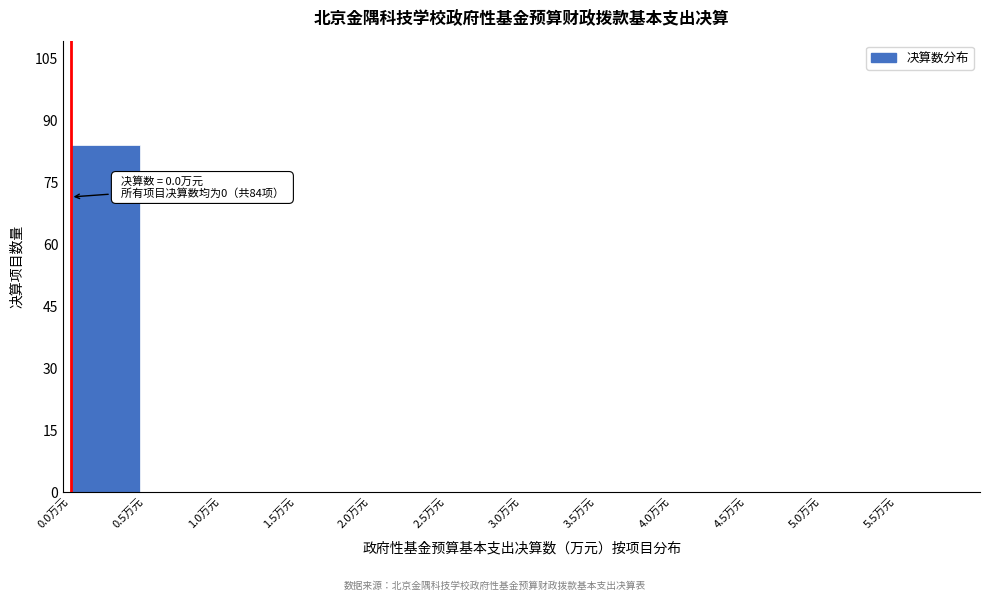

Which range on the x-axis has the tallest bar?

0.0 to 0.5